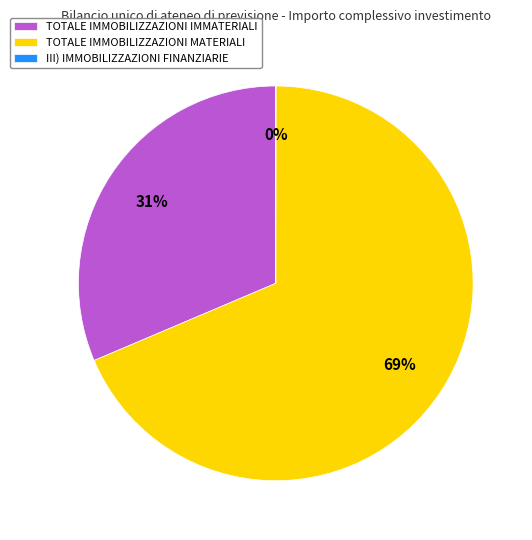

Approximately how many times larger is the value at TOTALE IMMOBILIZZAZIONI MATERIALI compared to TOTALE IMMOBILIZZAZIONI IMMATERIALI?

2.2